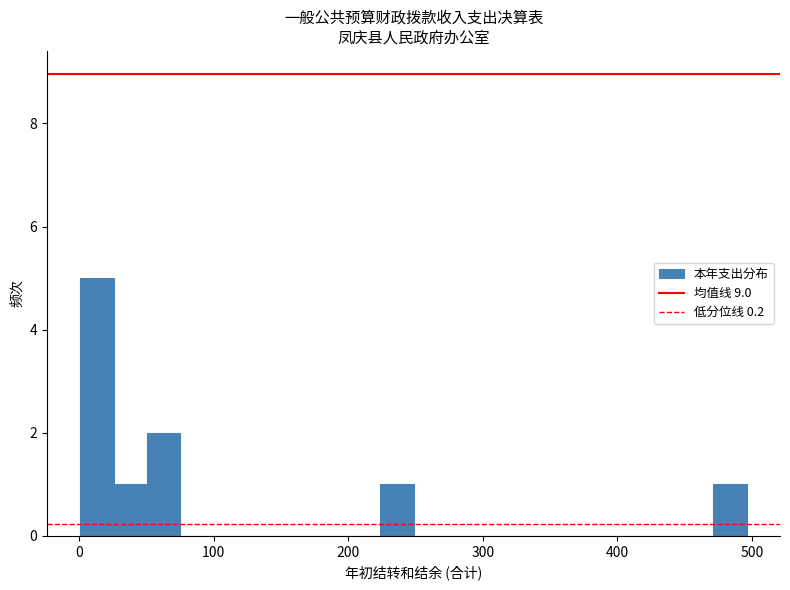

Read against the x-axis, roughly where is the centre of the tallest bar?

10